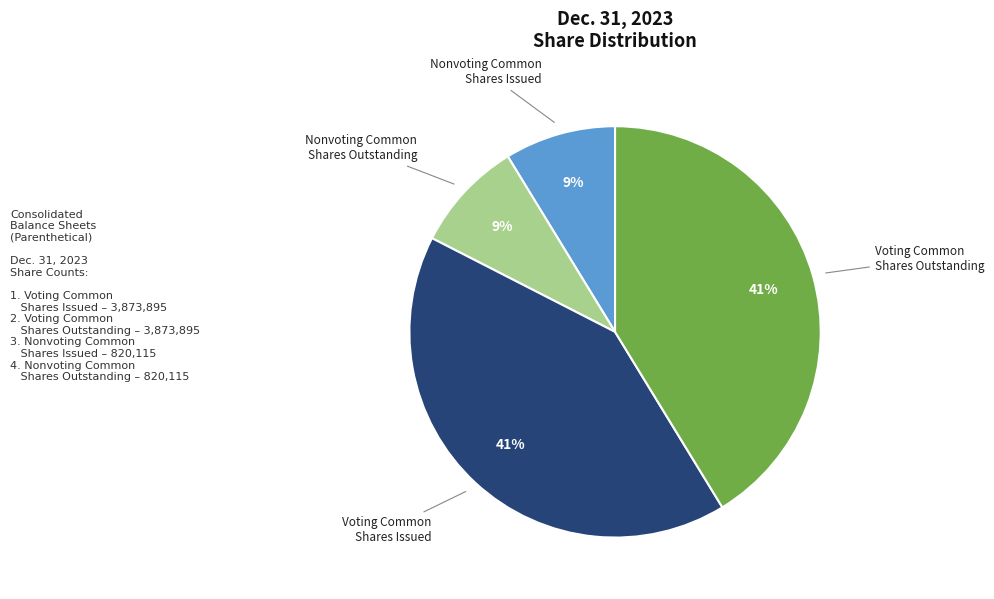

Is there any slice that represents more than half of the pie?

No